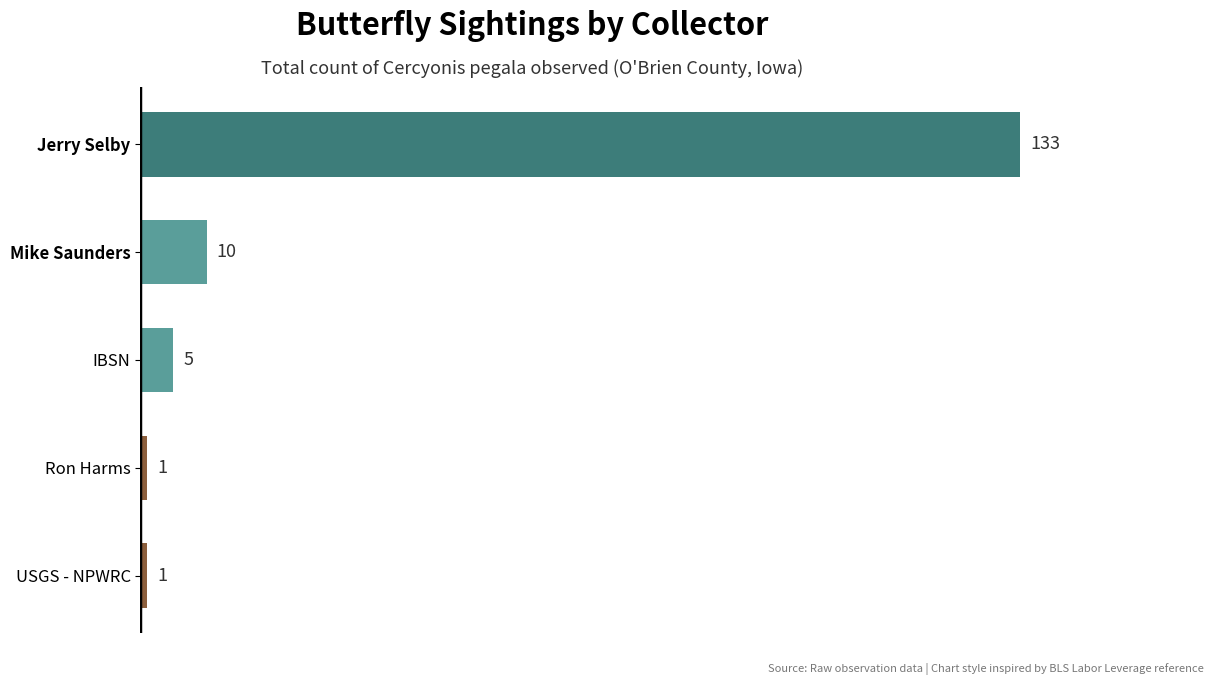

What is the change in value from IBSN to Jerry Selby?

+128